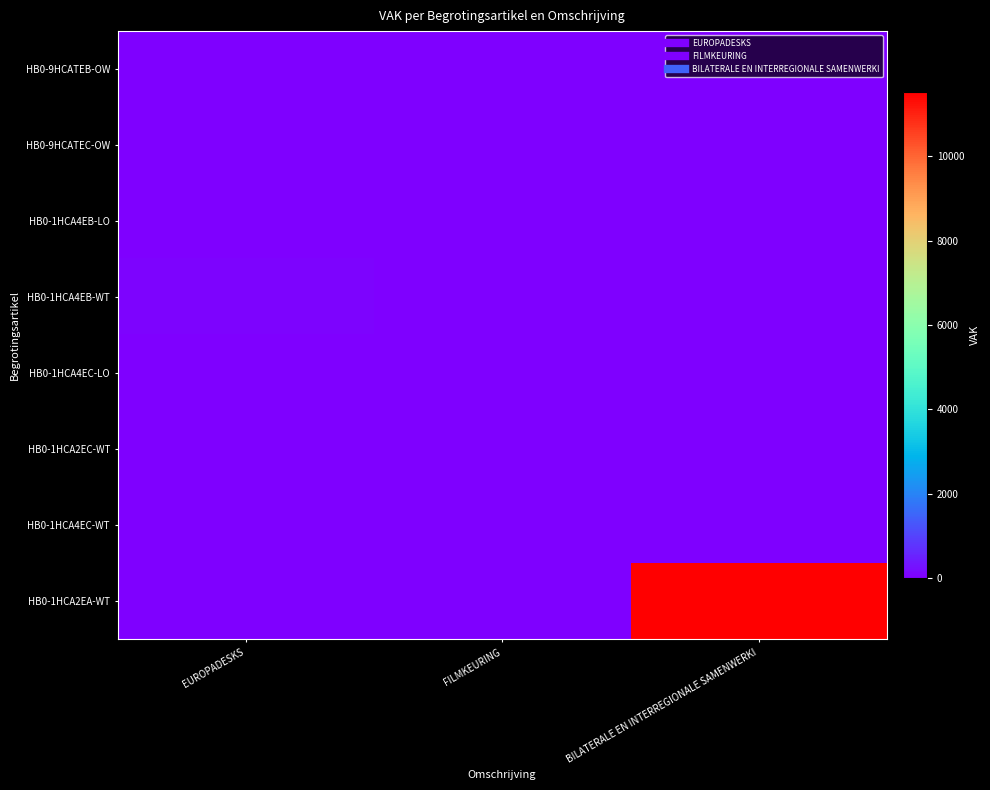

What is the spread (max minus min) of values at EUROPADESKS?

70